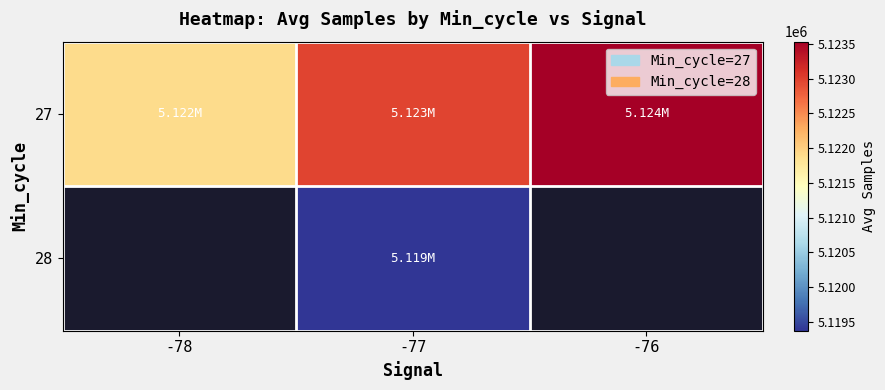

Where is 27 nearest to the value 5122711?

-77